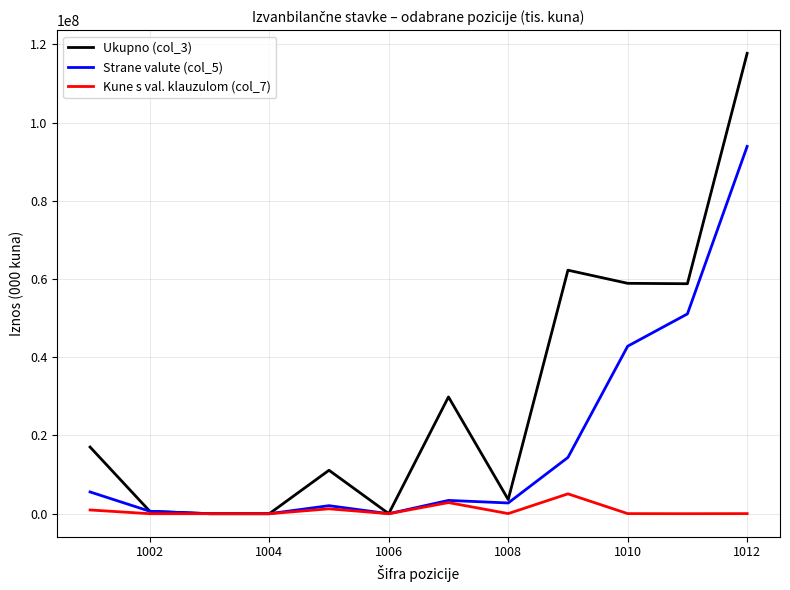

Which series has the widest spread of values?

Ukupno (col_3)